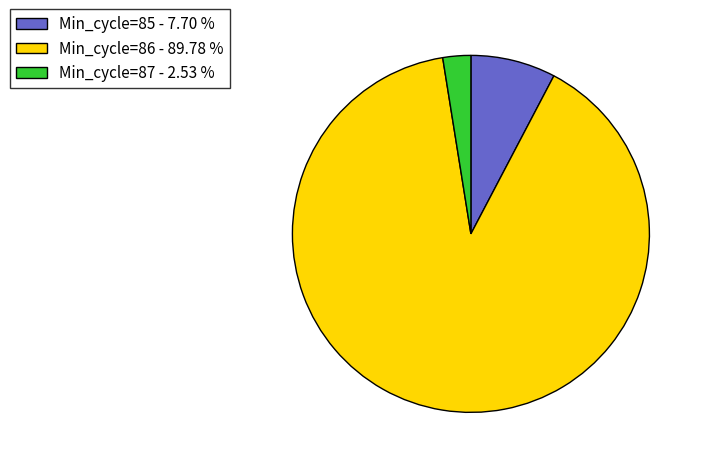

Is there any slice that represents more than half of the pie?

Yes